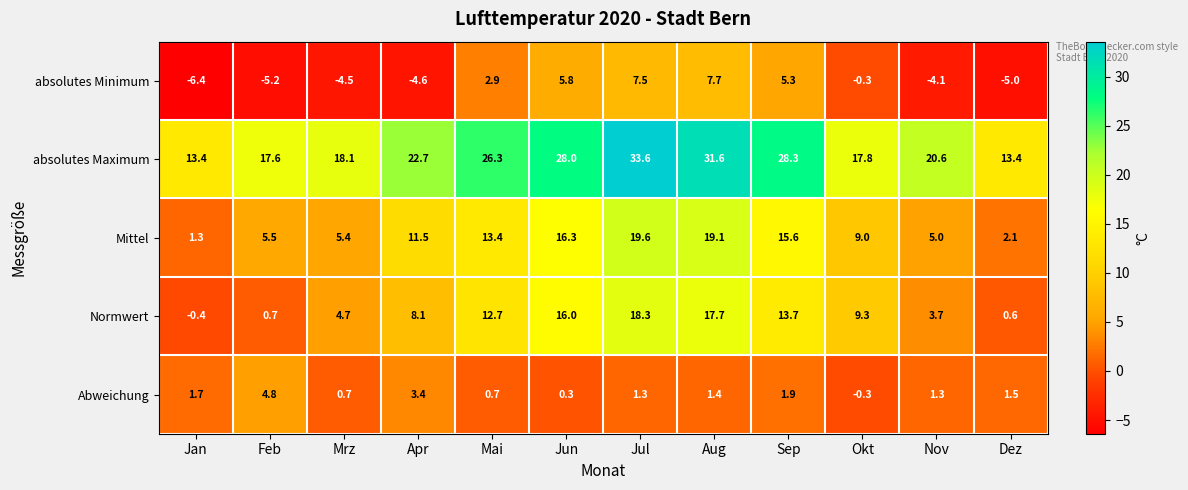

List the series in order of their peak value, highest first.

absolutes Maximum, Mittel, Normwert, absolutes Minimum, Abweichung